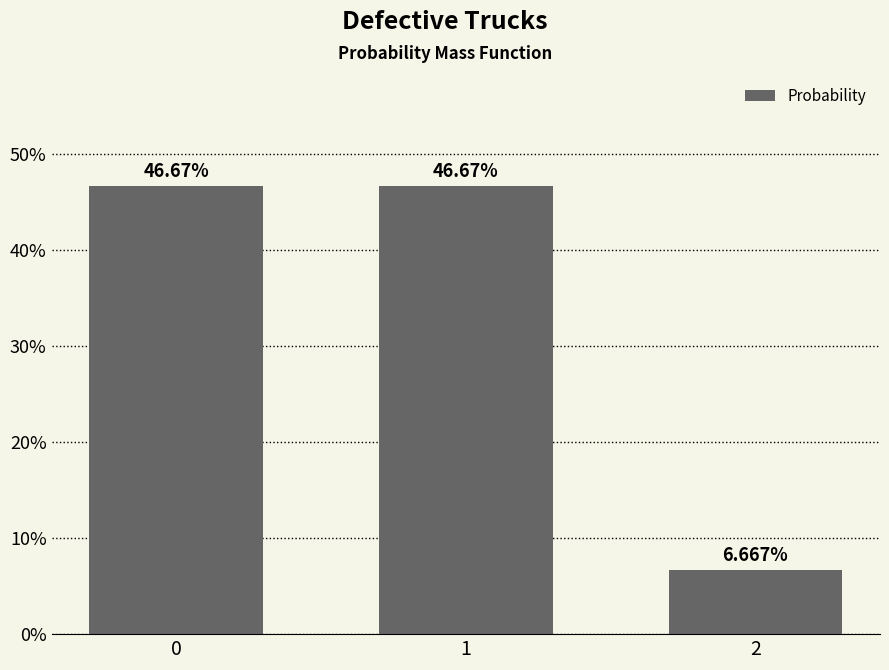

True or false: the data shows 0.5 at 0.

True